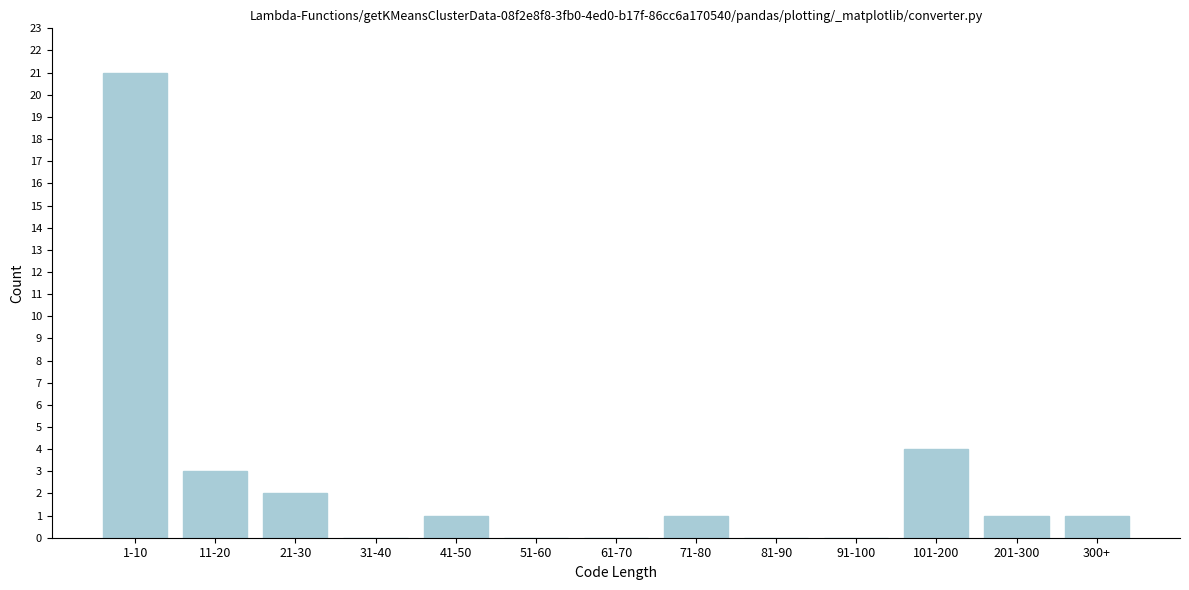

Reading left to right, transcribe all the data shown in this chart.

1-10=21	11-20=3	21-30=2	31-40=0	41-50=1	51-60=0	61-70=0	71-80=1	81-90=0	91-100=0	101-200=4	201-300=1	300+=1